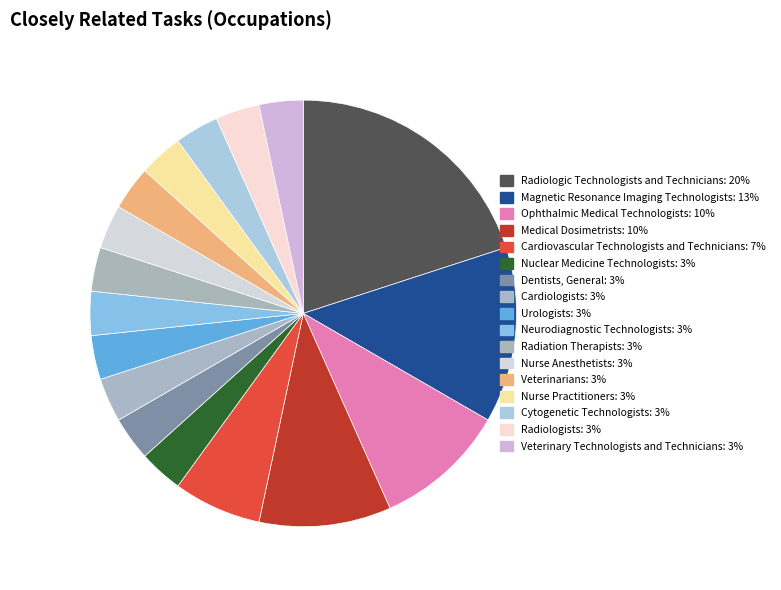

Does Radiologic Technologists and Technicians account for over 50% of the chart?

No